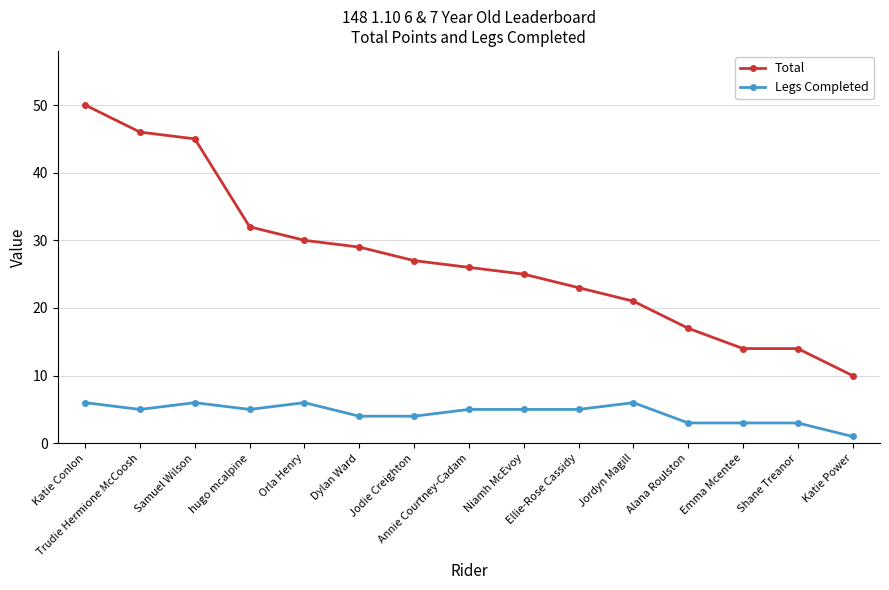

Reading right to left, list all the values displayed in this chart.

Total: Katie Power=10	Shane Treanor=14	Emma Mcentee=14	Alana Roulston=17	Jordyn Magill=21	Ellie-Rose Cassidy=23	Niamh McEvoy=25	Annie Courtney-Cadam=26	Jodie Creighton=27	Dylan Ward=29	Orla Henry=30	hugo mcalpine=32	Samuel Wilson=45	Trudie Hermione McCoosh=46	Katie Conlon=50
Legs Completed: Katie Power=1	Shane Treanor=3	Emma Mcentee=3	Alana Roulston=3	Jordyn Magill=6	Ellie-Rose Cassidy=5	Niamh McEvoy=5	Annie Courtney-Cadam=5	Jodie Creighton=4	Dylan Ward=4	Orla Henry=6	hugo mcalpine=5	Samuel Wilson=6	Trudie Hermione McCoosh=5	Katie Conlon=6